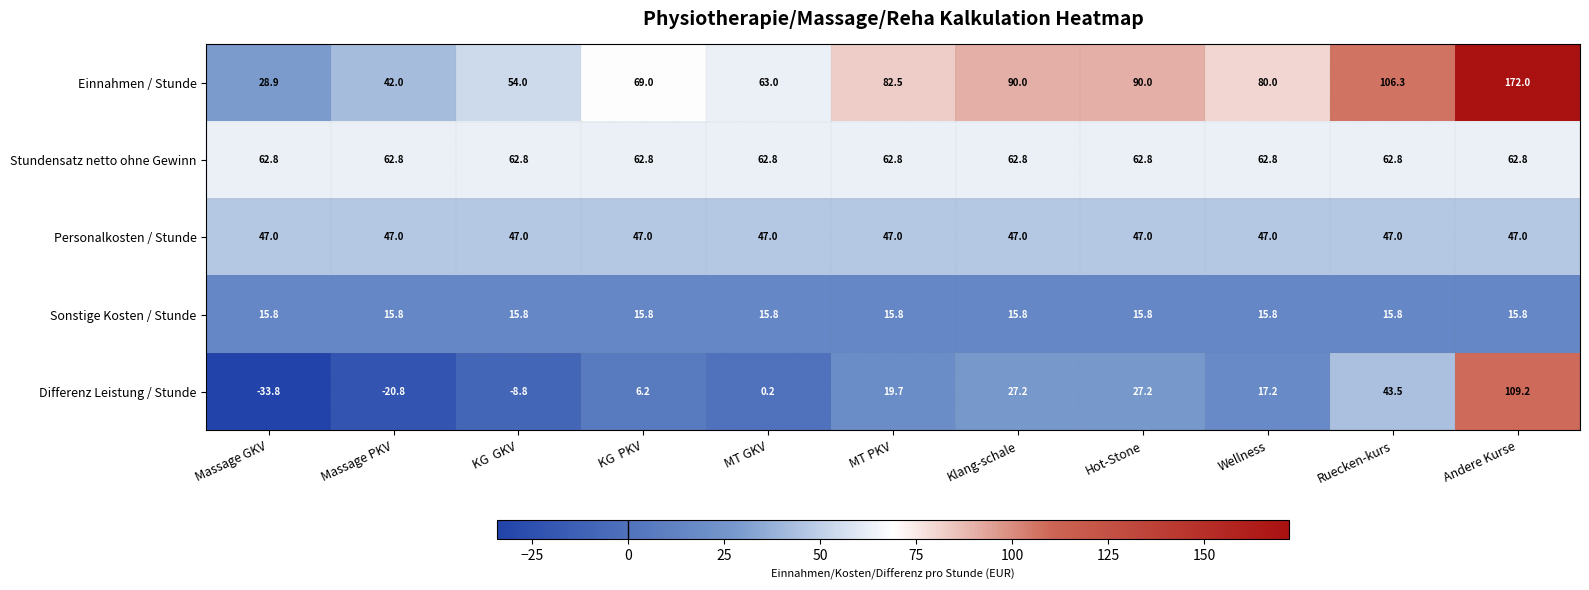

Rank the series at Ruecken-kurs from highest to lowest value.

Einnahmen / Stunde, Stundensatz netto ohne Gewinn, Personalkosten / Stunde, Differenz Leistung / Stunde, Sonstige Kosten / Stunde